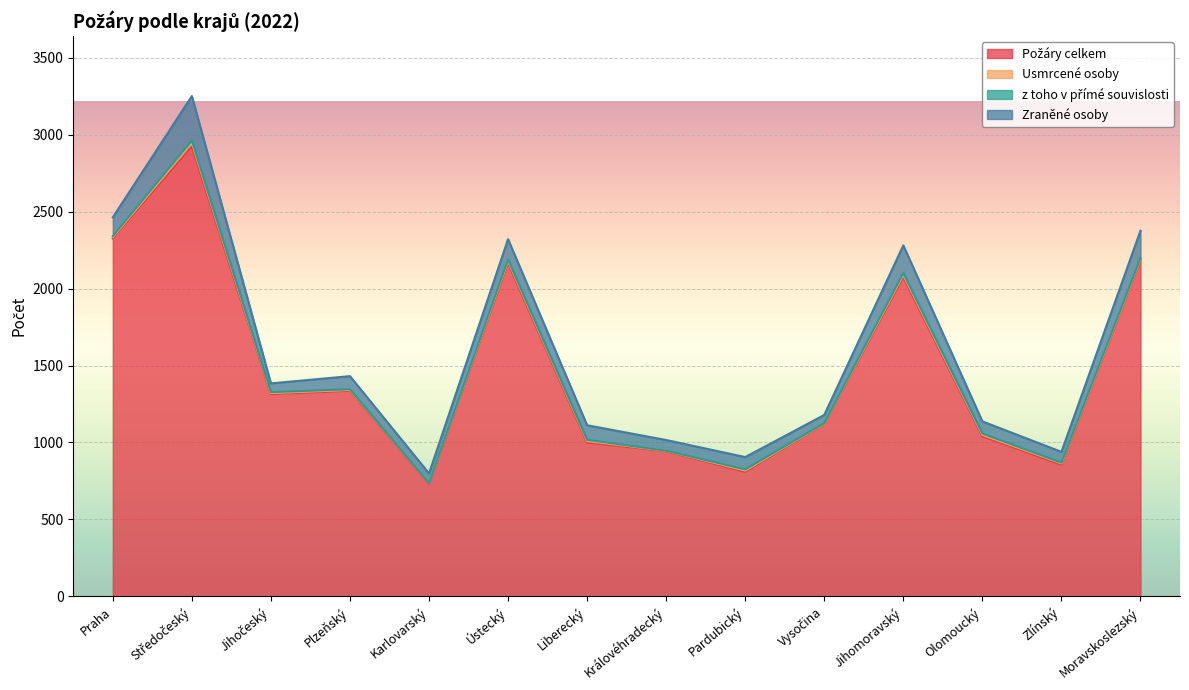

True or false: Požáry celkem and Zraněné osoby cross at least once.

False